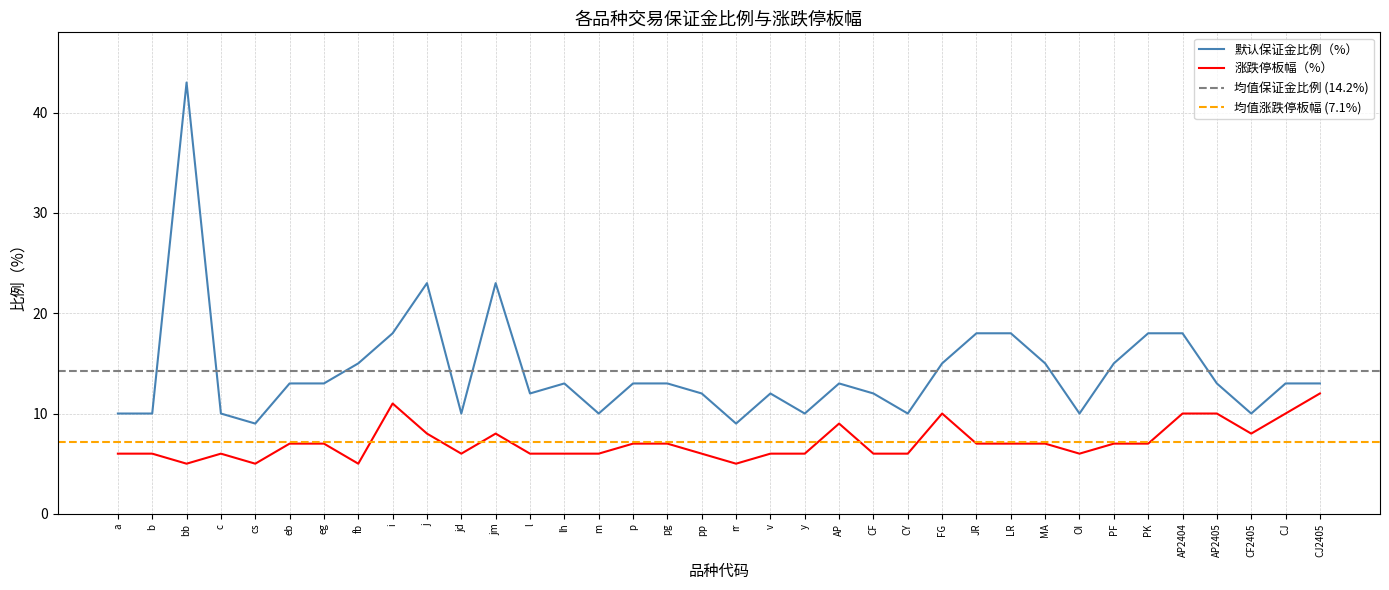

True or false: 涨跌停板幅（%） and 默认保证金比例（%） cross at least once.

False